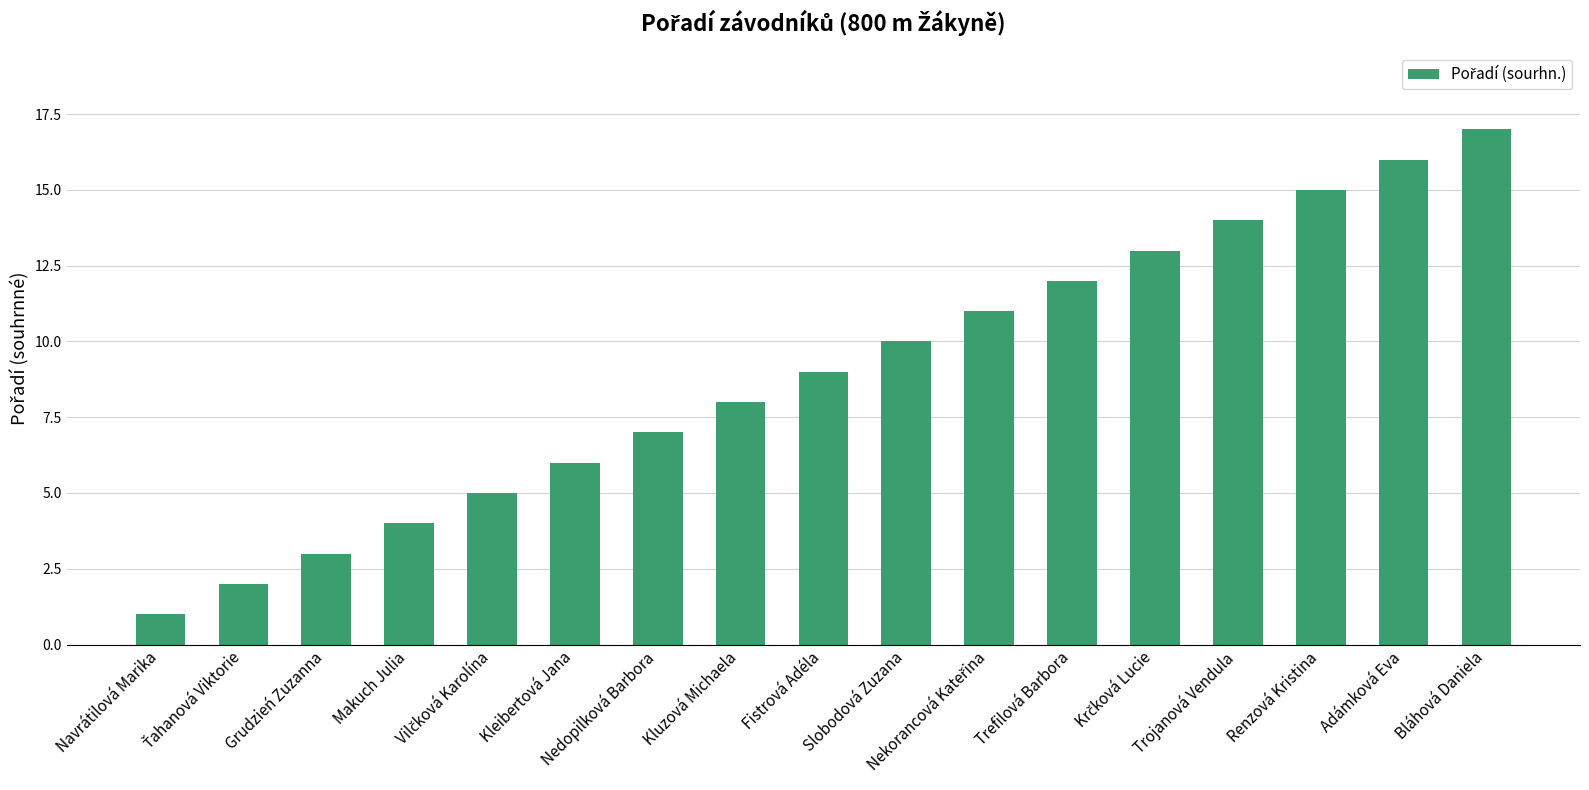

How many bars are there in total?

17